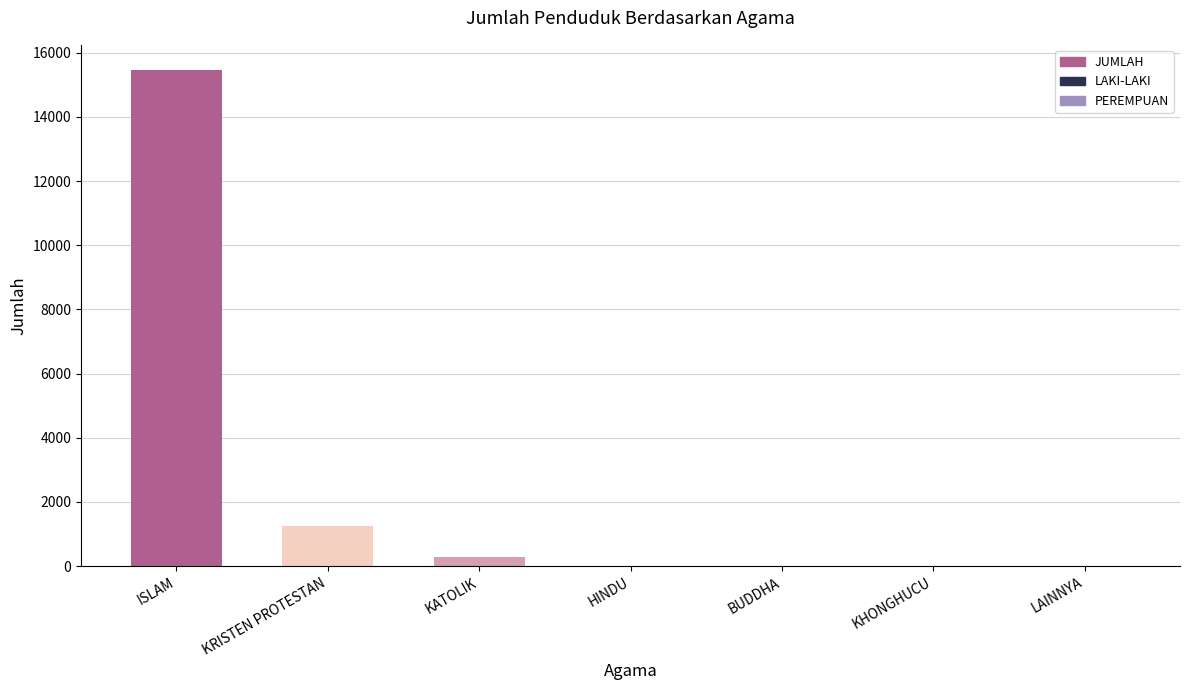

Which has a higher value, LAINNYA or ISLAM?

ISLAM